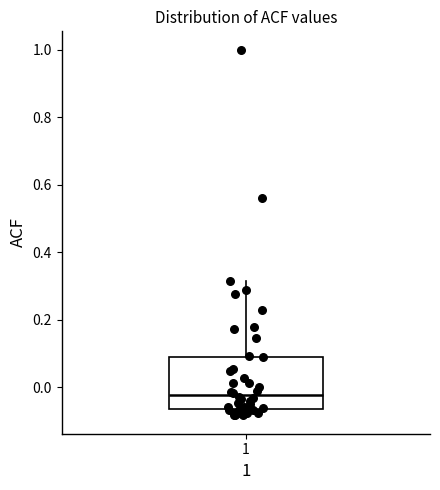

Read this box plot against the y-axis: the position of the median line, the range covered by the box, and the ends of both whiskers. The values are not printed on the chart, so give them approximately, as read against the axis.

median -0.02, box -0.06 to 0.10, whiskers -0.08 to 0.32